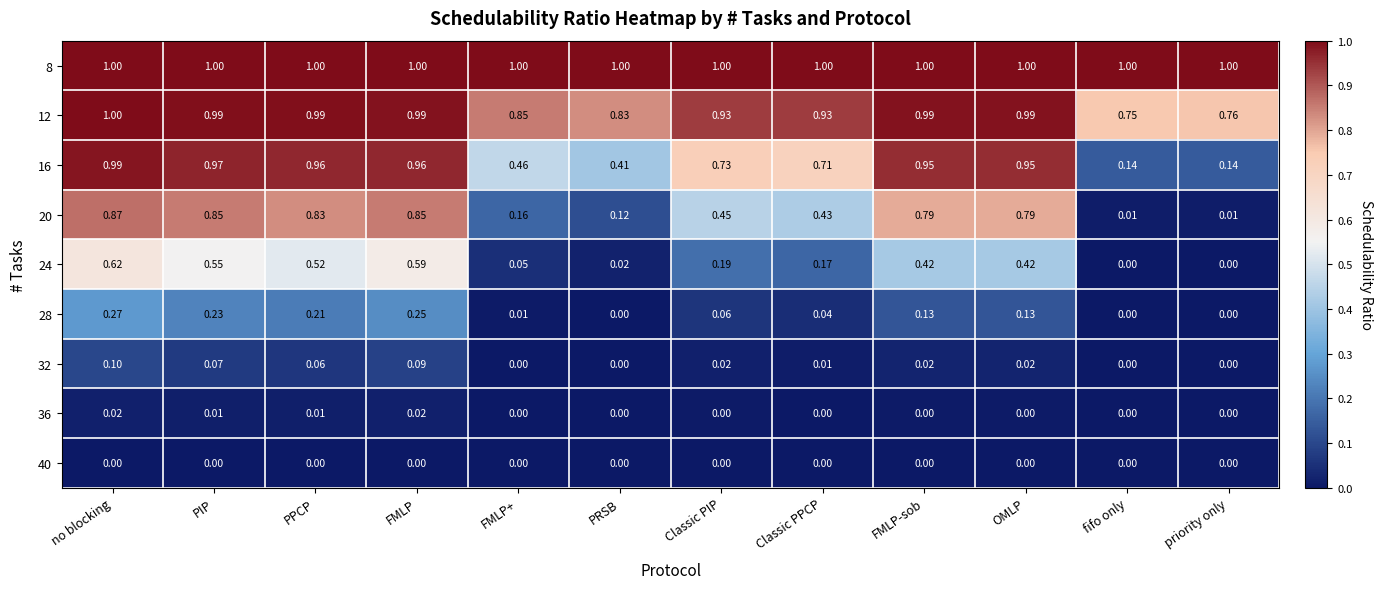

Which series has the widest spread of values?

20